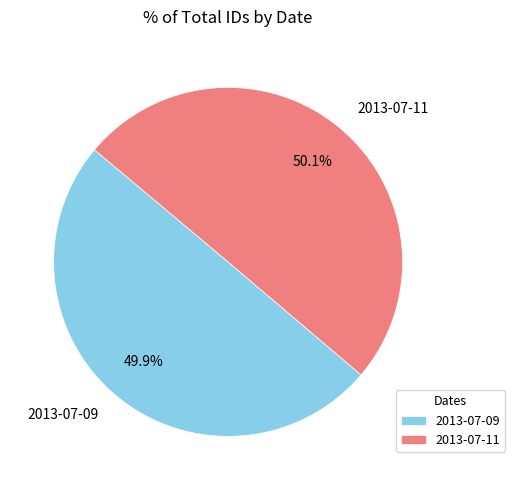

Does any single category account for the majority?

Yes